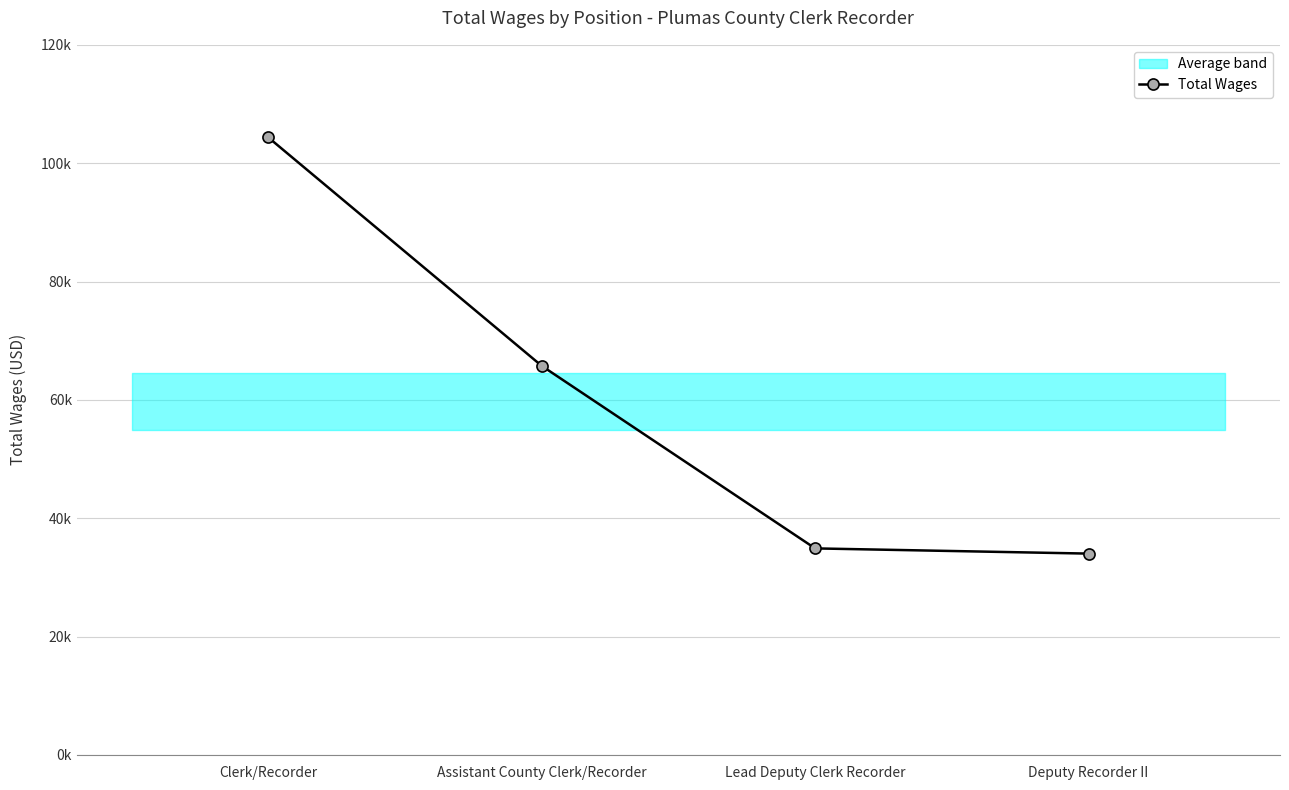

Reading left to right, list all the values displayed in this chart.

Clerk/Recorder=104357	Assistant County Clerk/Recorder=65748	Lead Deputy Clerk Recorder=34897	Deputy Recorder II=34017